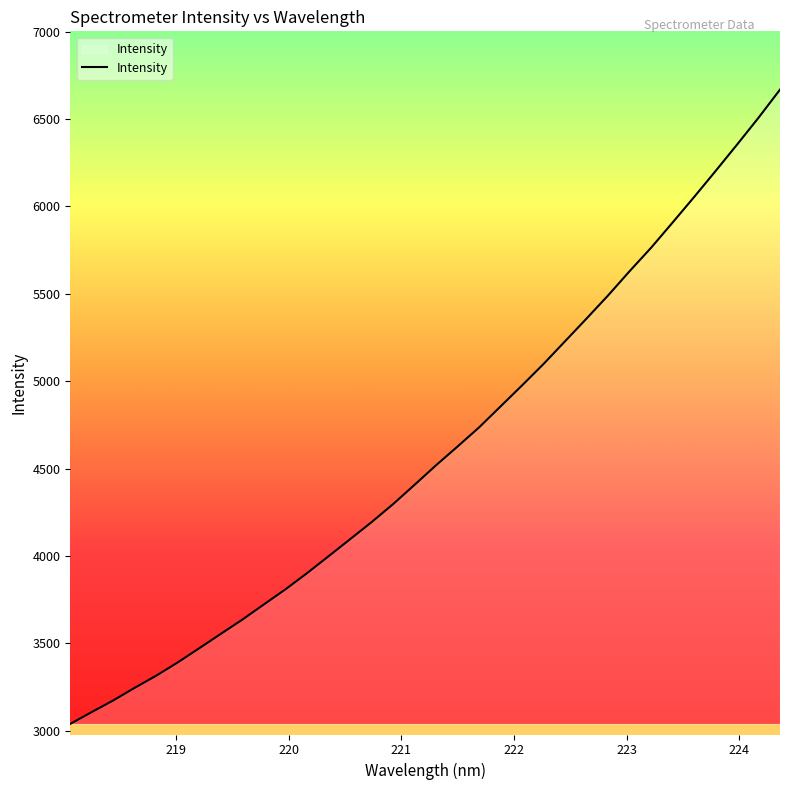

What is the maximum value shown in the chart?

6668.6